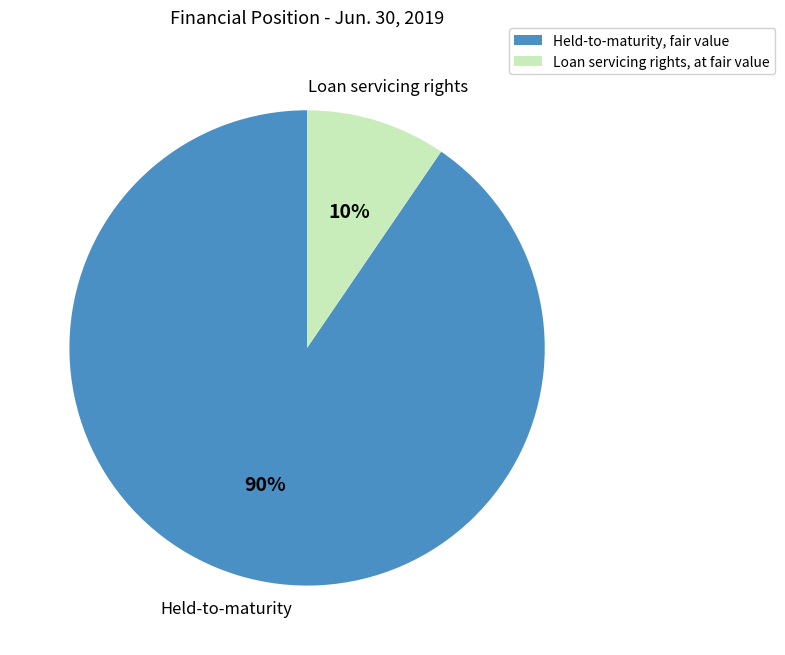

What is the smallest slice in the pie chart?

Loan servicing rights, at fair value